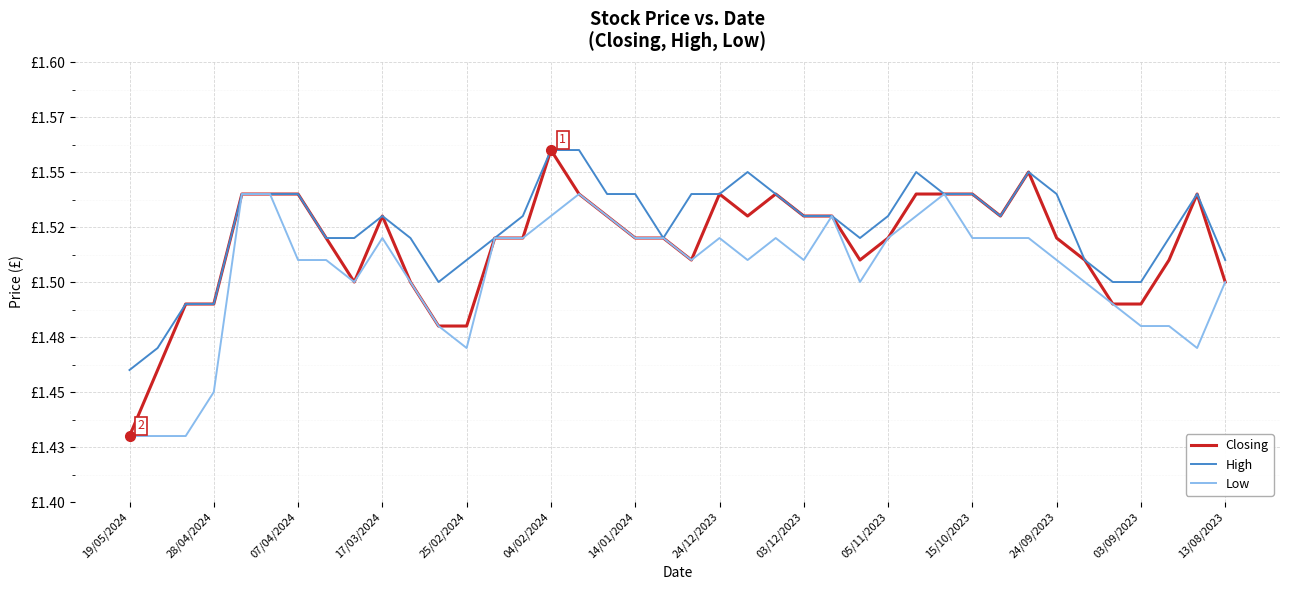

Does the chart display data point markers on the line(s)?

No